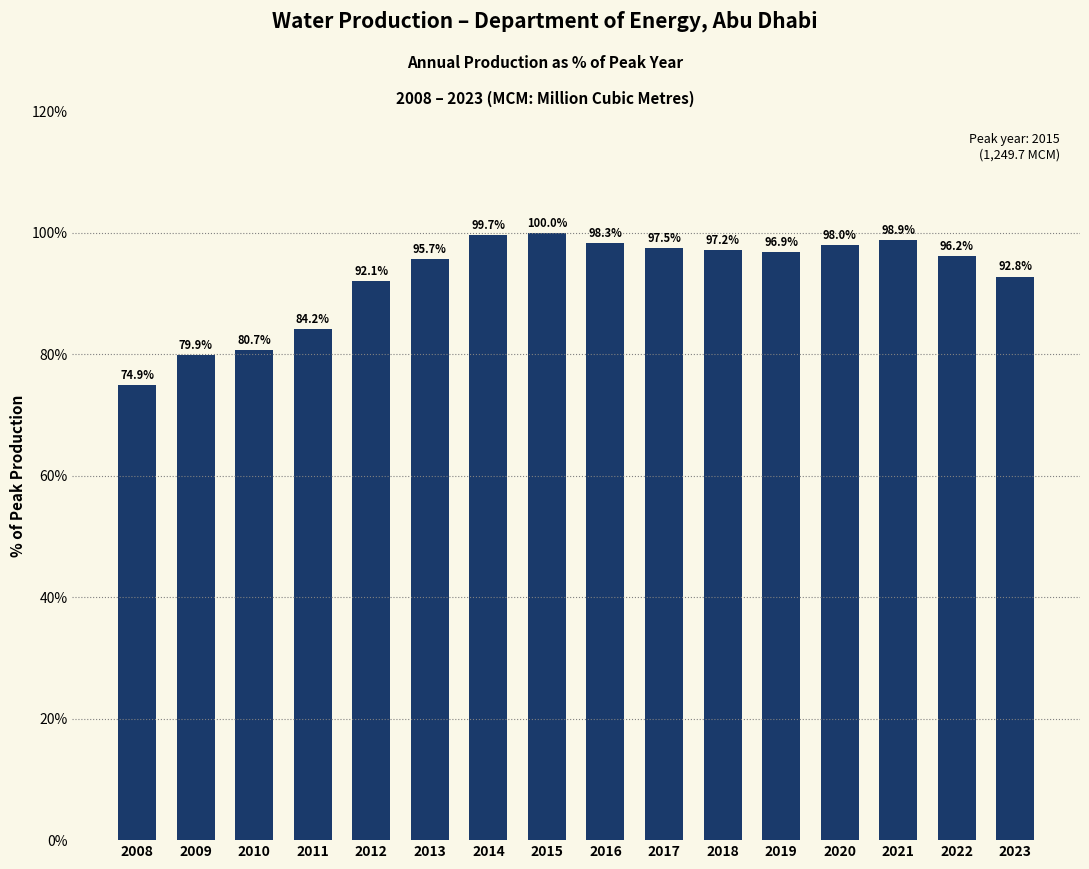

Which label corresponds to the smallest value in the chart?

2008